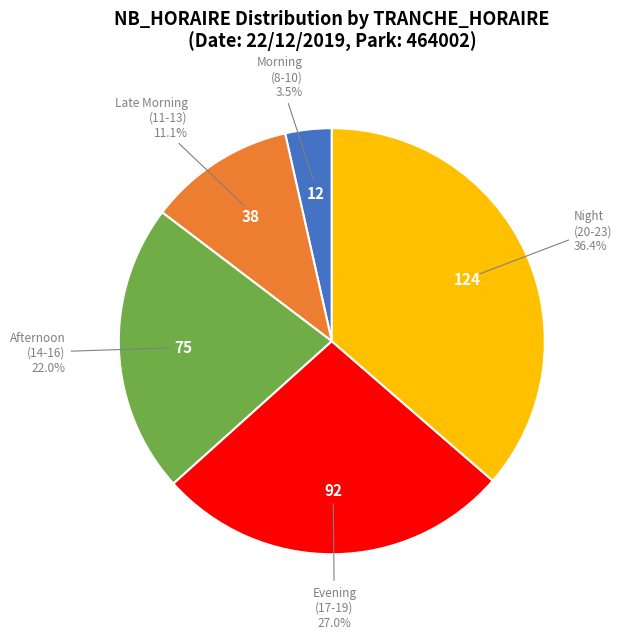

How many segments does this pie chart have?

5